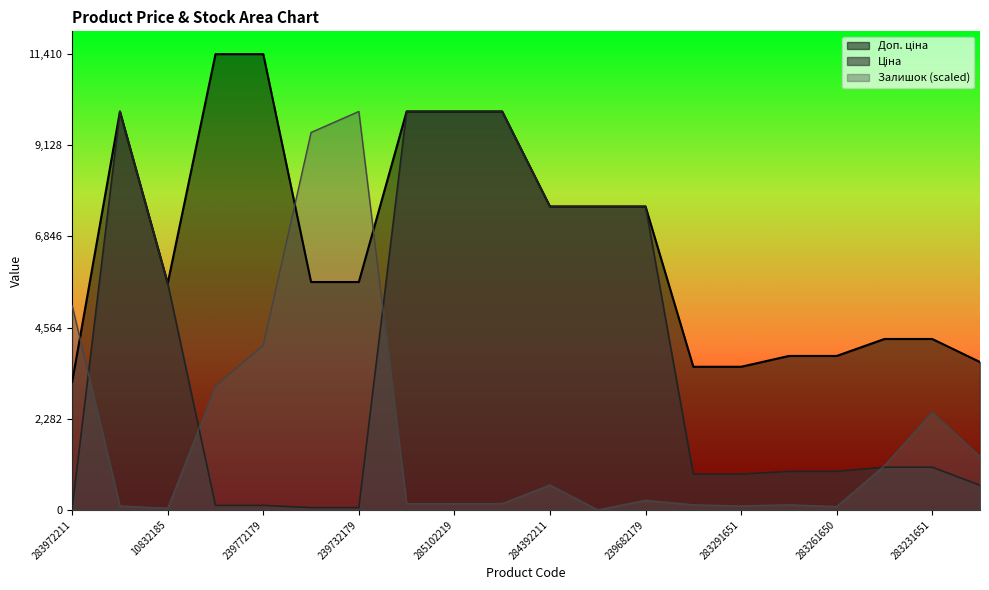

Reading left to right, transcribe all the data shown in this chart.

Ціна: 283972211=32.0	285101569=9975.0	10832185=5673.8	239772195=114.1	239772179=114.1	239732195=57.0	239732179=57.0	285102221=9975.0	285102219=9975.0	285102218=9975.0	284392211=7596.5	239682195=7596.5	239682179=7596.5	283291856=895.9	283291651=895.9	283261651=963.5	283261650=963.5	283231856=1069.8	283231651=1069.8	281731856=617.0
Доп. ціна: 283972211=3205.0	285101569=9975.0	10832185=5673.8	239772195=11410.0	239772179=11410.0	239732195=5705.0	239732179=5705.0	285102221=9975.0	285102219=9975.0	285102218=9975.0	284392211=7596.5	239682195=7596.5	239682179=7596.5	283291856=3583.6	283291651=3583.6	283261651=3854.0	283261650=3854.0	283231856=4279.1	283231651=4279.1	281731856=3701.9
Залишок: 283972211=5115.4	285101569=99.5	10832185=42.6	239772195=3097.6	239772179=4120.7	239732195=9449.2	239732179=9975.0	285102221=156.3	285102219=156.3	285102218=156.3	284392211=625.2	239682195=0.0	239682179=241.6	283291856=127.9	283291651=99.5	283261651=127.9	283261650=85.3	283231856=1108.3	283231651=2444.0	281731856=1335.7